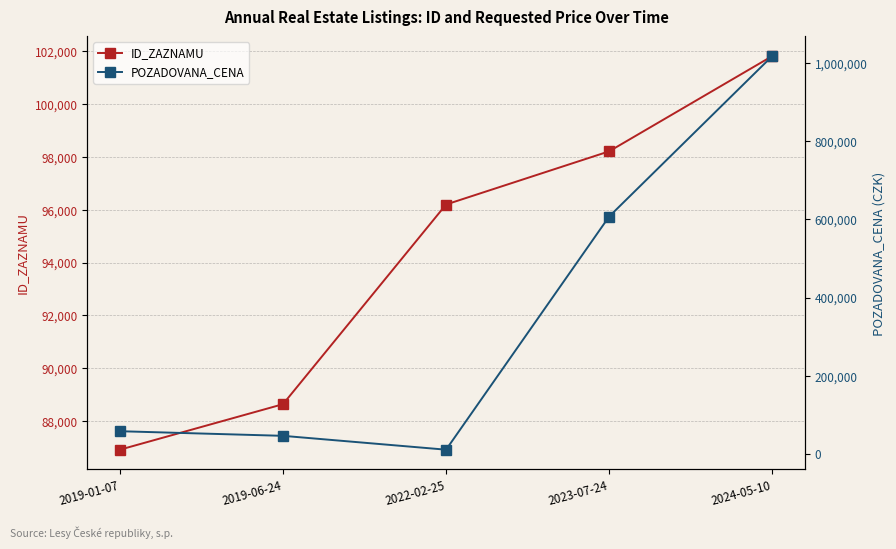

How many values in the ID_ZAZNAMU series exceed 96199?

2